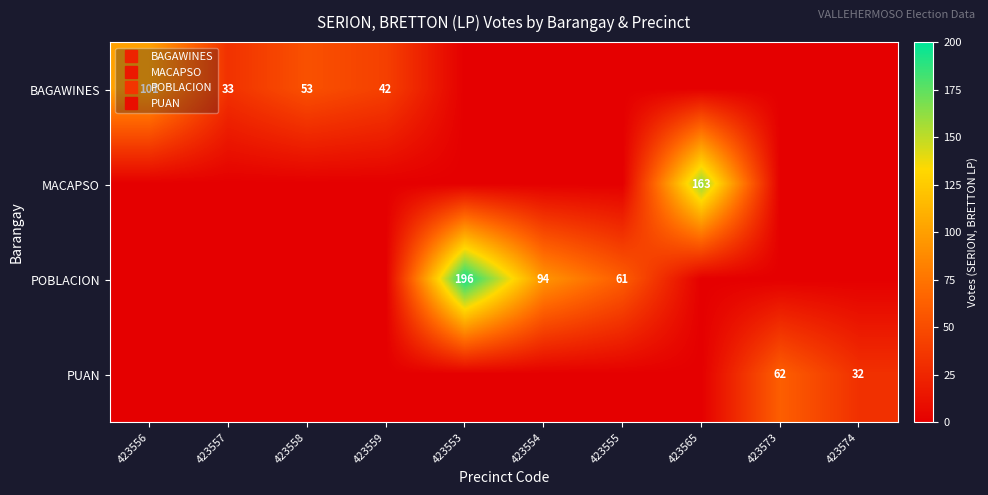

Rank the series by their maximum value, from lowest to highest.

PUAN, BAGAWINES, MACAPSO, POBLACION